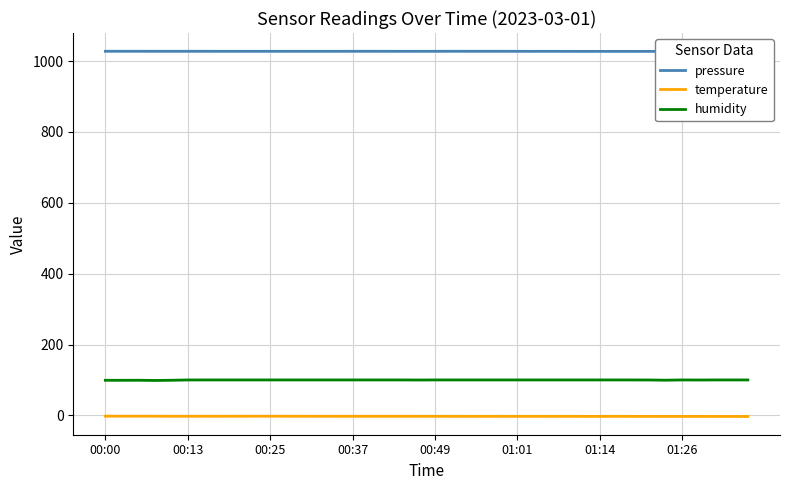

What is the lowest value of the humidity series?

98.5